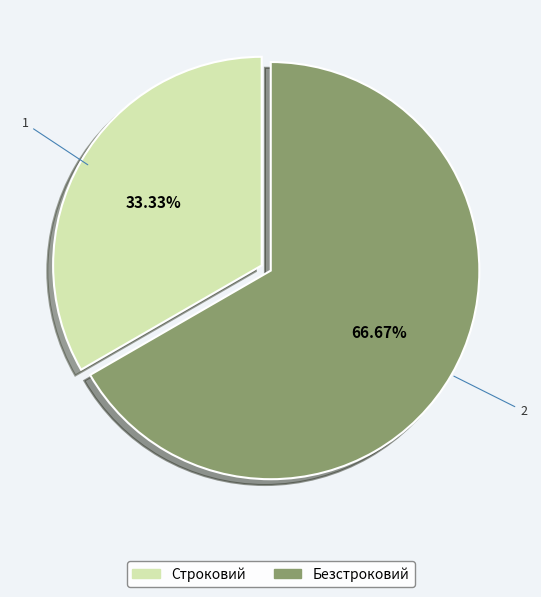

Does any single category account for the majority?

Yes